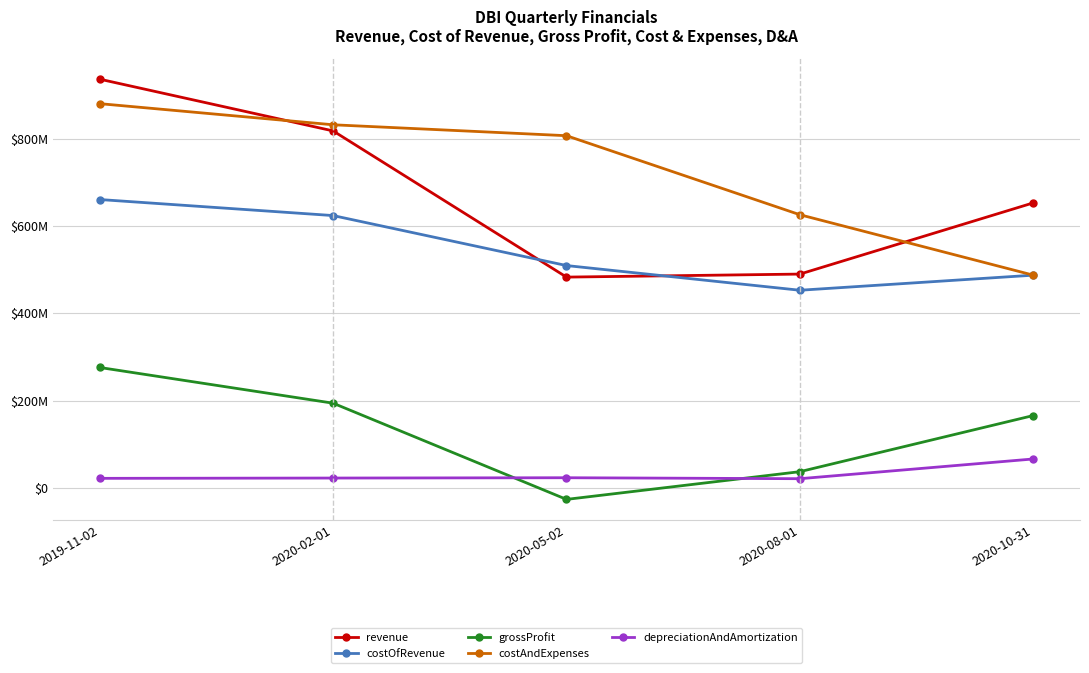

True or false: revenue has more than 2 interior local peaks.

False